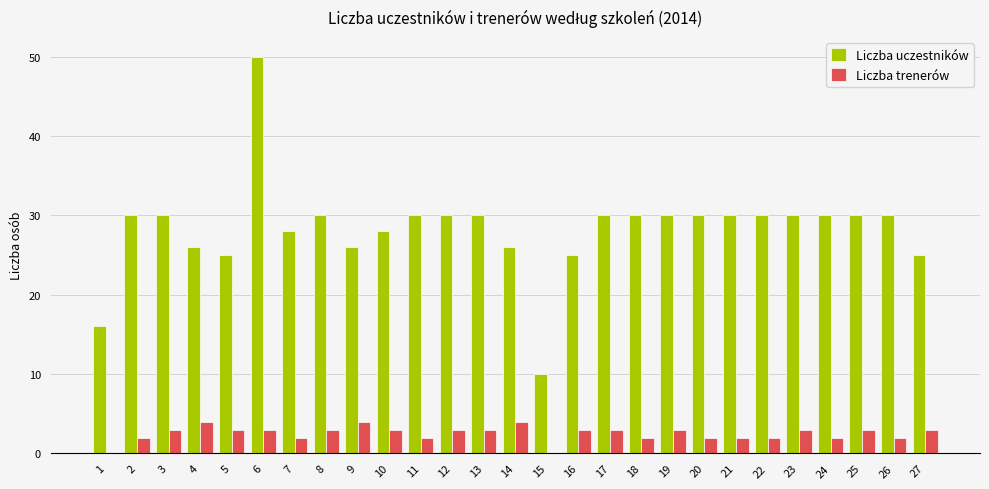

What are all the series names shown in the legend?

Liczba uczestników, Liczba trenerów